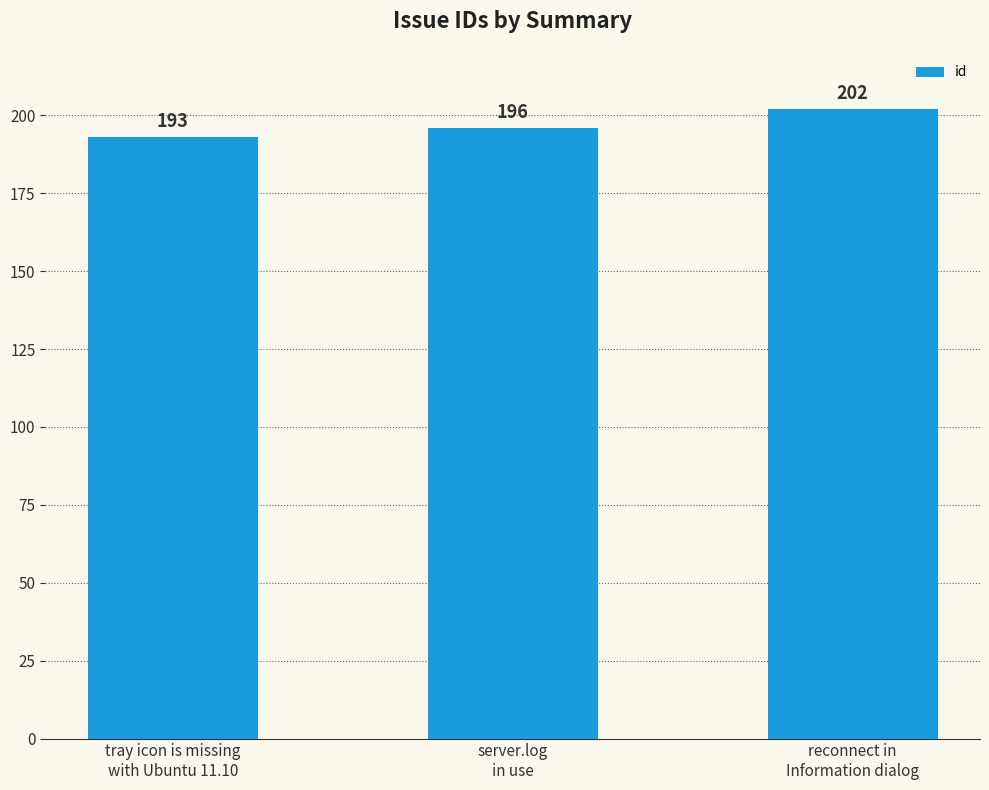

What is the approximate value at tray icon is missing
with Ubuntu 11.10?

193